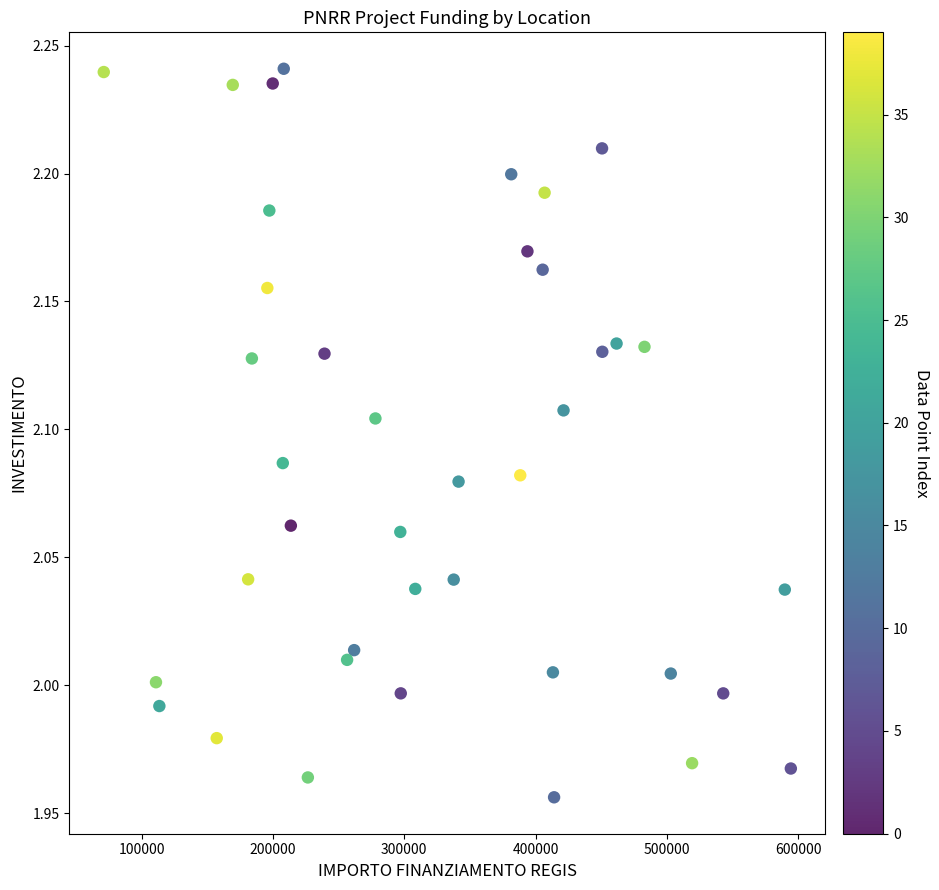

What is the range of X values (max minus min)?

523145.6